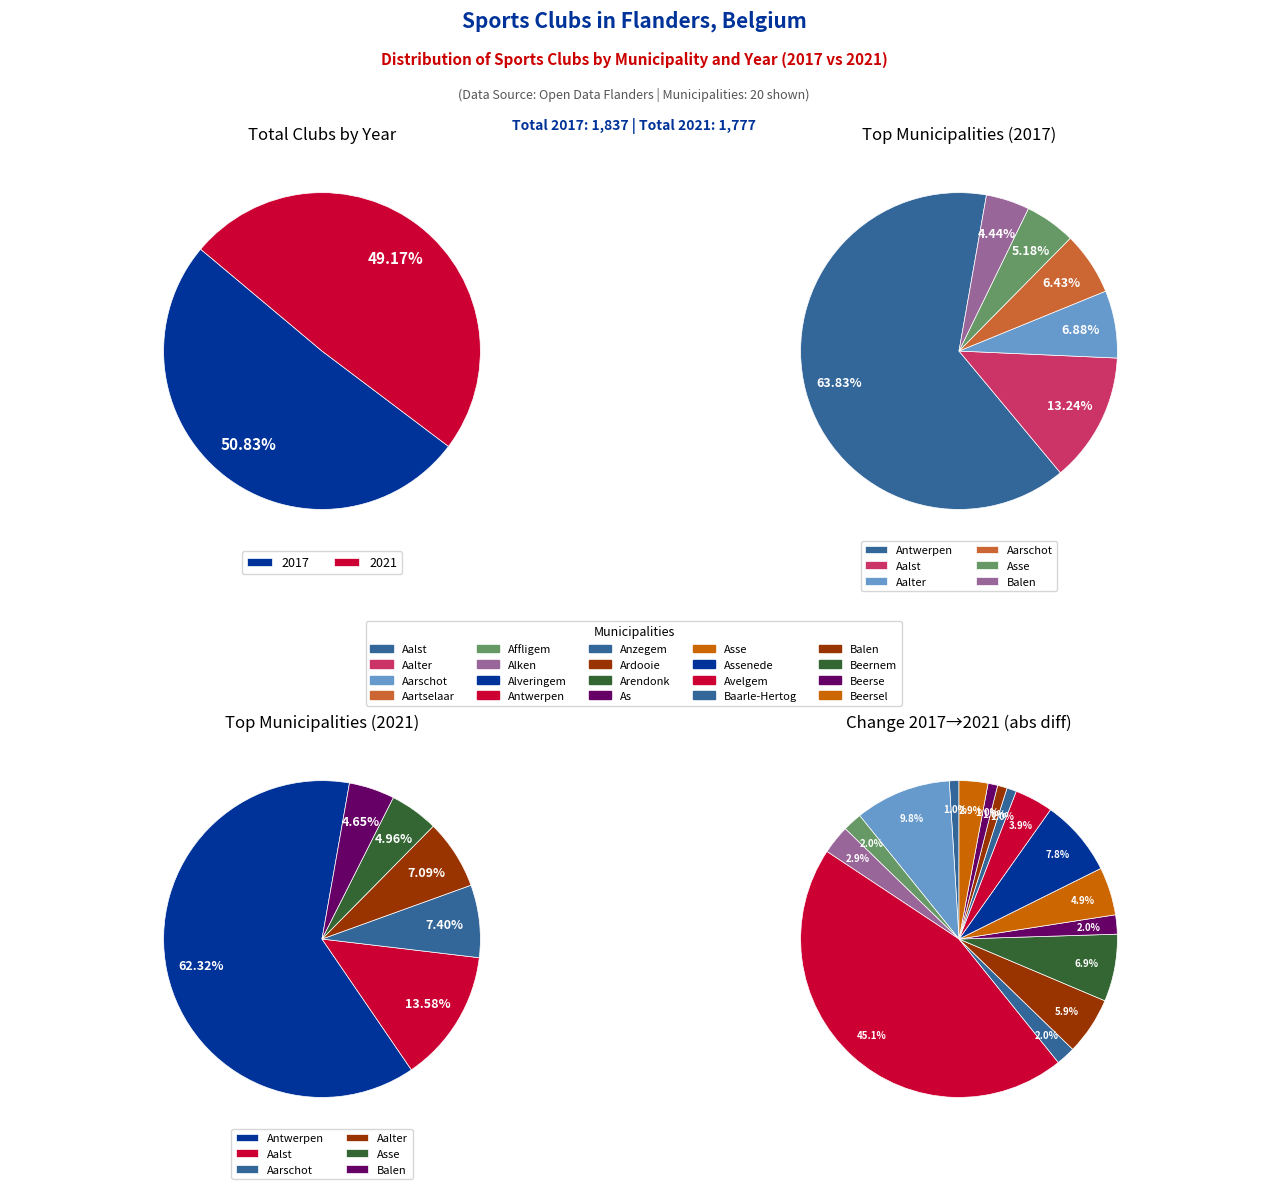

Does Arendonk represent more than half of the total?

No